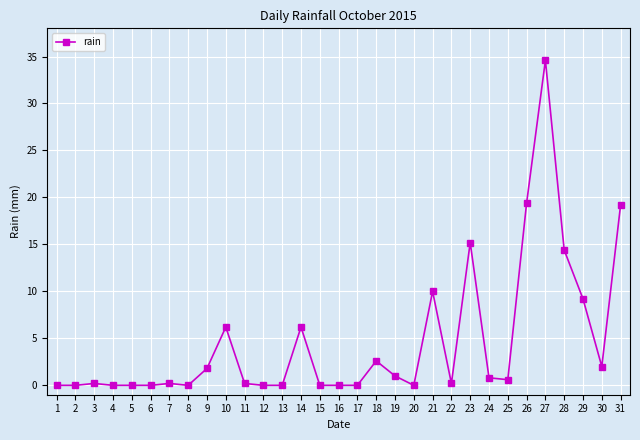

The value at 4 is 0.0. True or false?

True